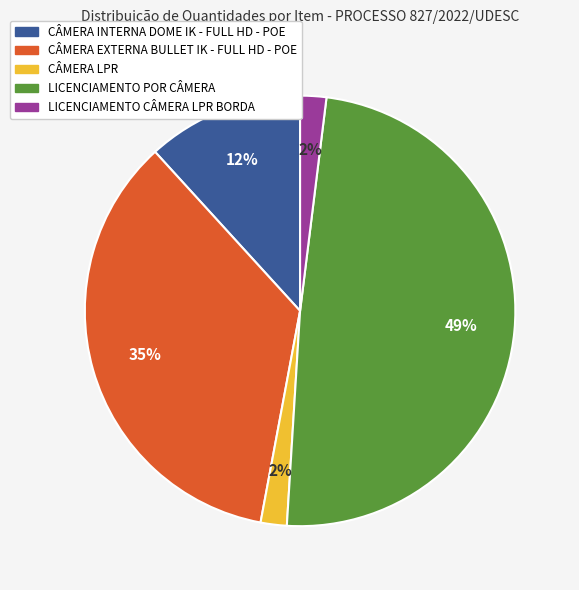

Between CÂMERA LPR and LICENCIAMENTO POR CÂMERA, which is larger?

LICENCIAMENTO POR CÂMERA